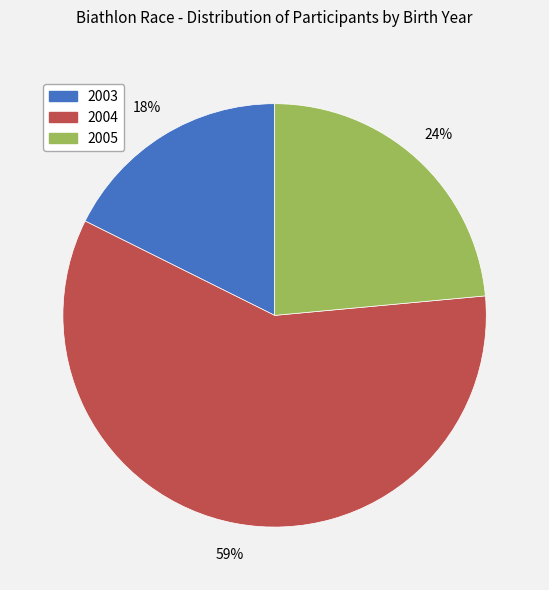

Does any single category account for the majority?

Yes